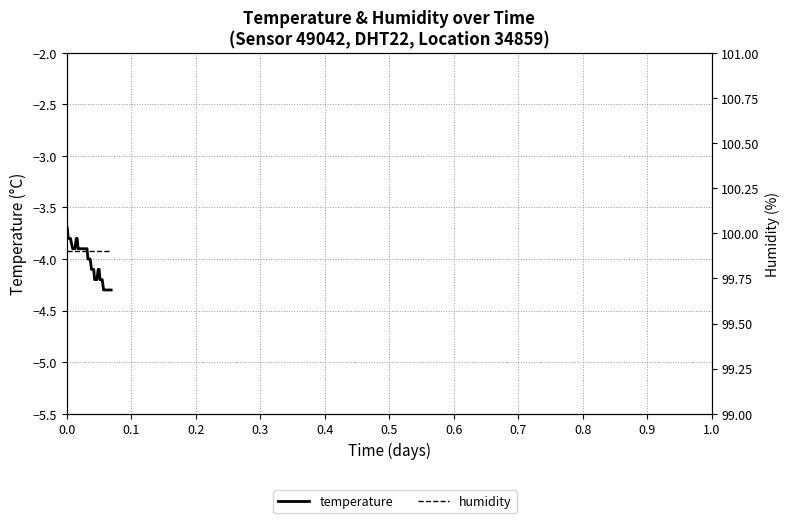

Rank the series by their maximum value, from highest to lowest.

humidity, temperature